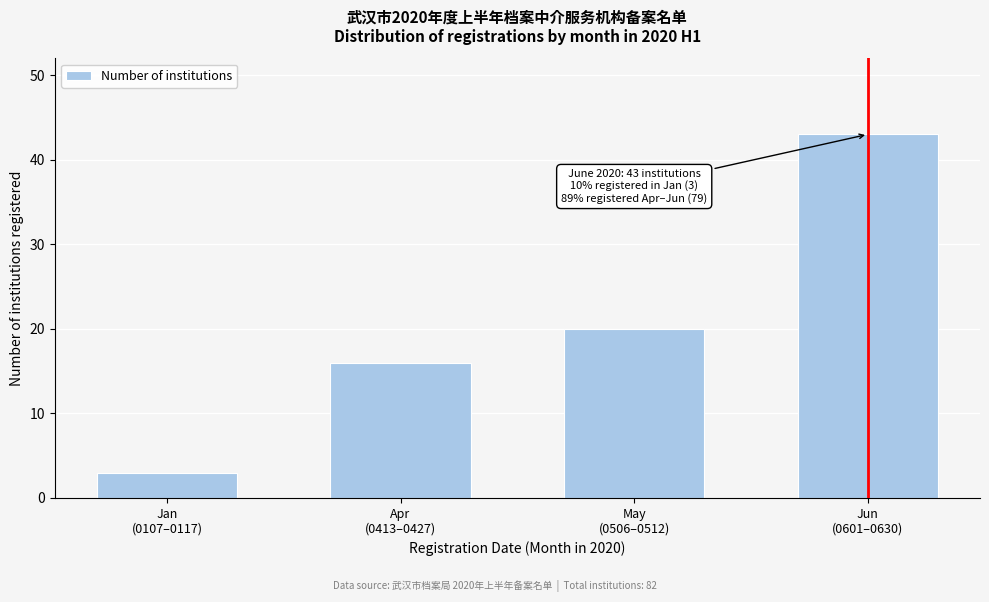

Reading right to left, extract all data points from this chart.

43	20	16	3